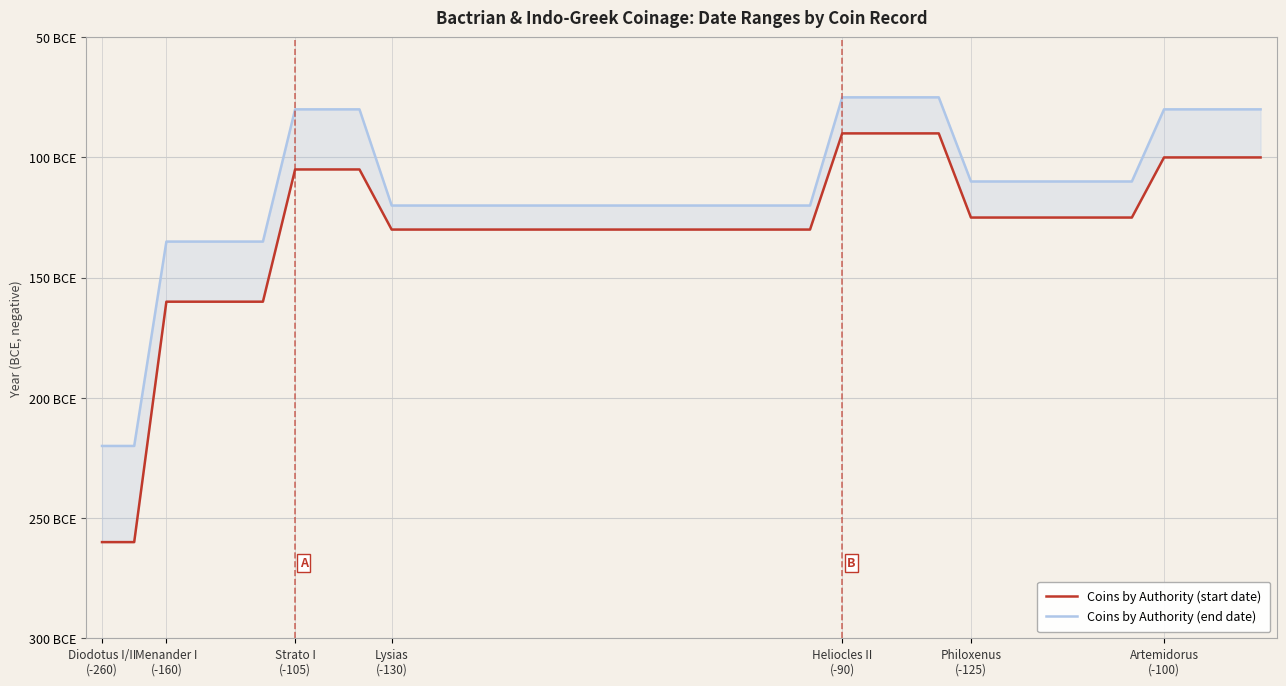

What is the sum of the Coins by Authority (start date) values at 7 and 22?

-235